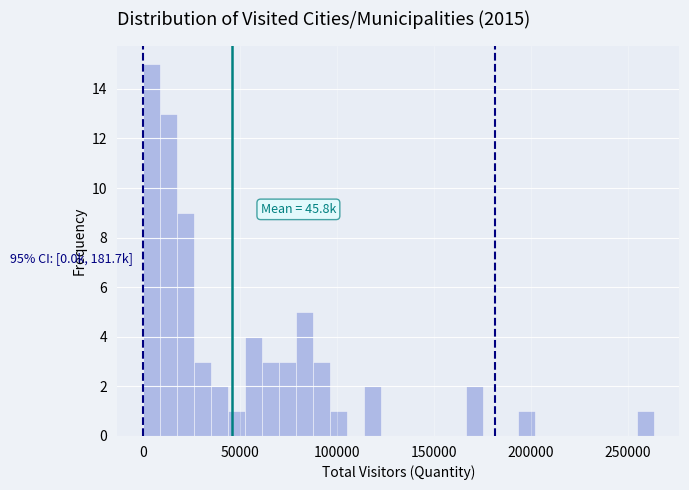

Around what value on the x-axis is the tallest bar? Give the approximate position of its centre, as read against the axis.

5000